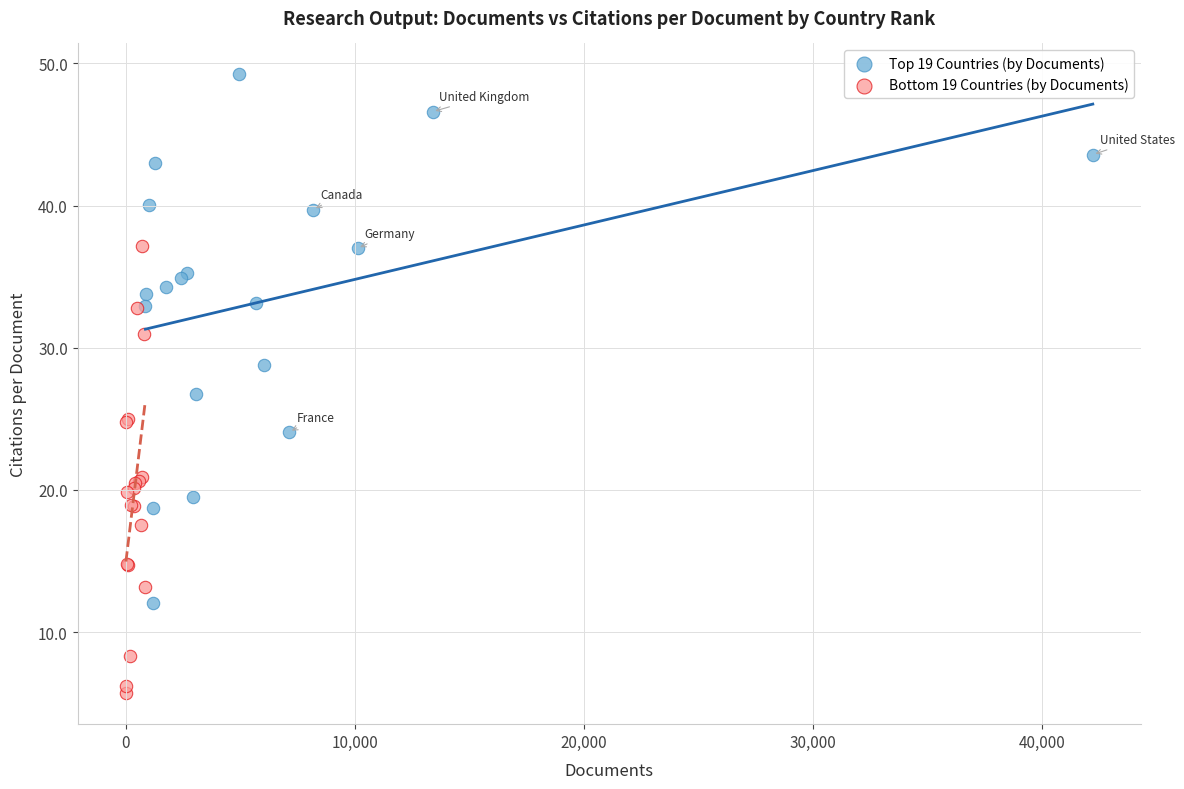

Which series contains the lowest Y value?

Bottom 19 Countries (by Documents)